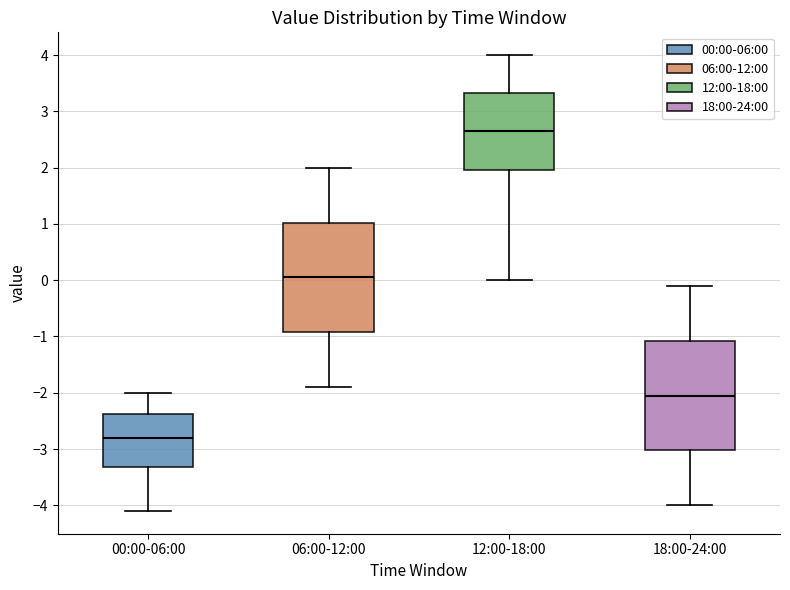

Where does the median line of the box for 00:00-06:00 sit on the y-axis? The values are not printed on the chart, so give them approximately, as read against the axis.

-2.8